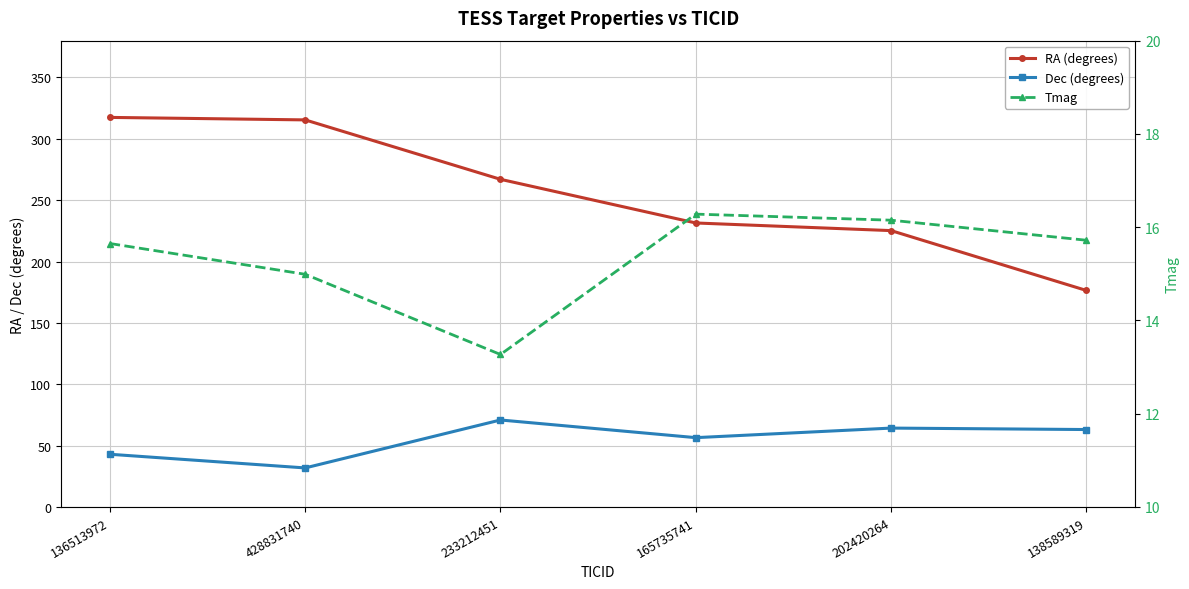

At which label does RA (degrees) reach its minimum?

138589319